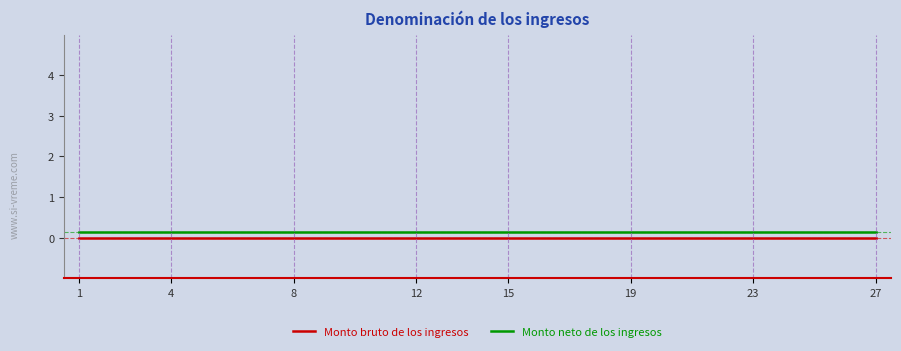

Does the chart have visible grid lines?

No